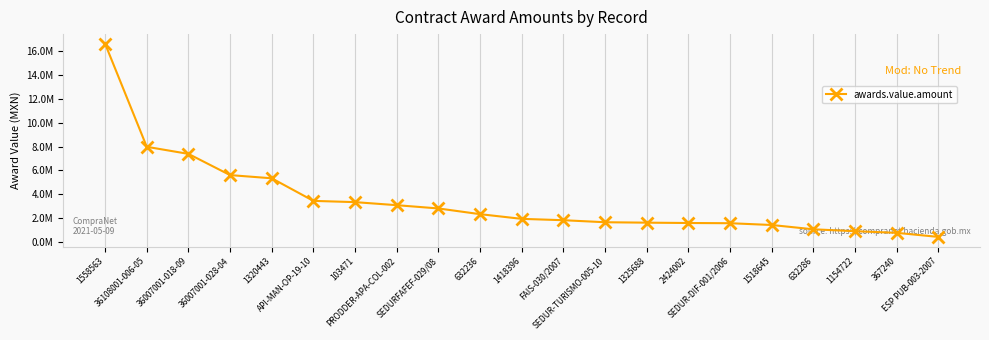

Is this an area chart (filled region under the line)?

No